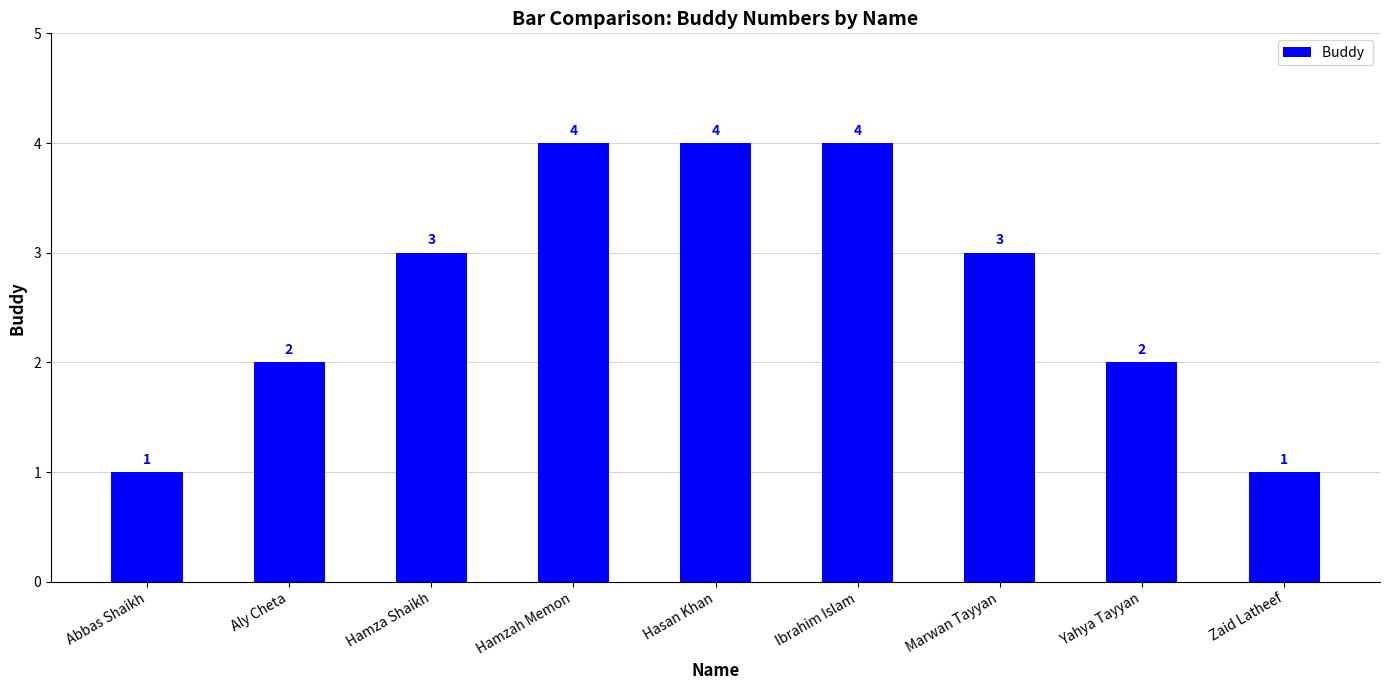

Between Hasan Khan and Abbas Shaikh, which is larger?

Hasan Khan